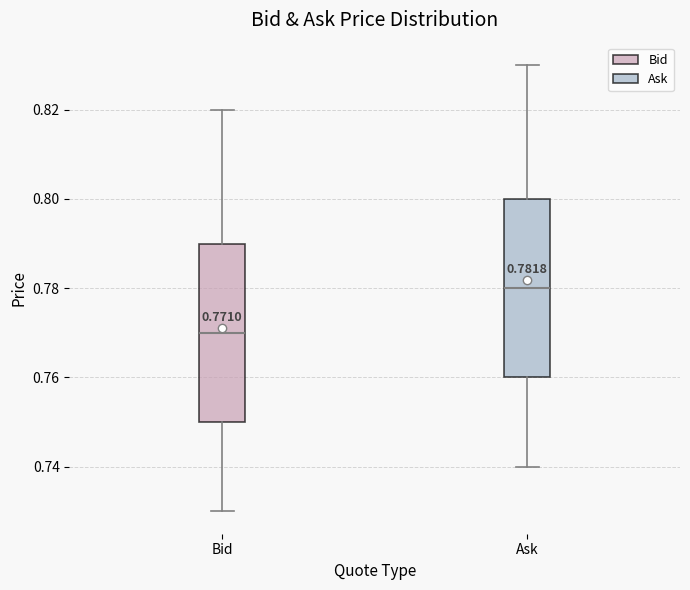

Which box has the highest median line?

Ask